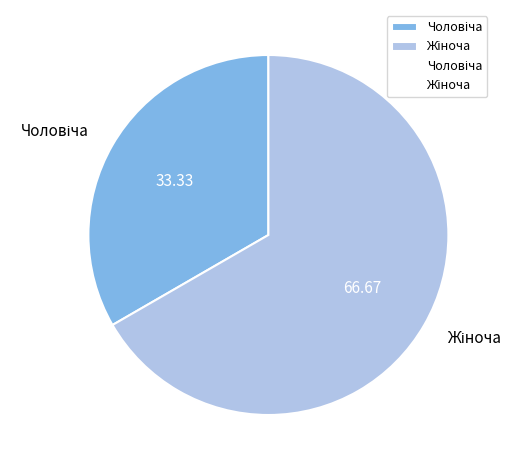

Does any single category account for the majority?

Yes